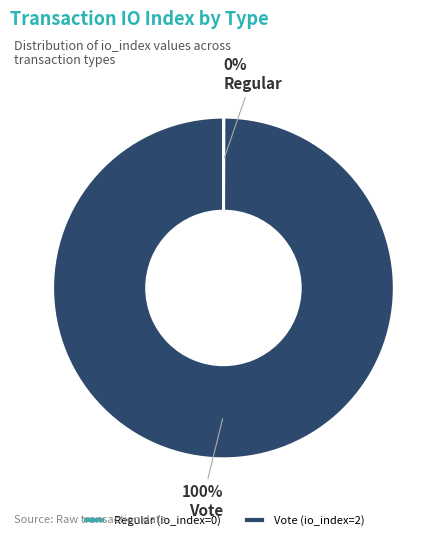

To the nearest percent, what portion does Vote represent?

100%